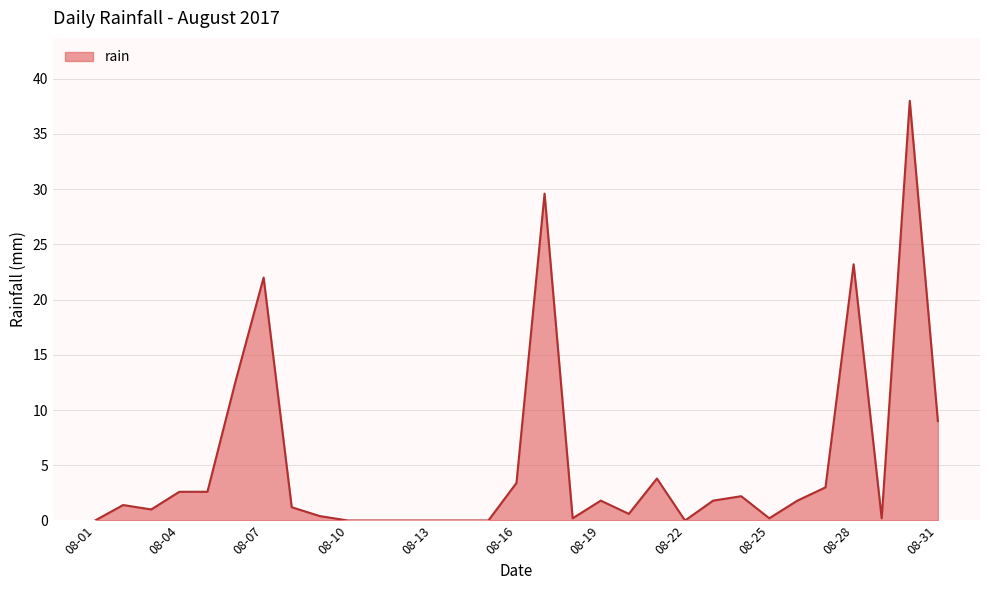

What is the sum of all values?

162.6